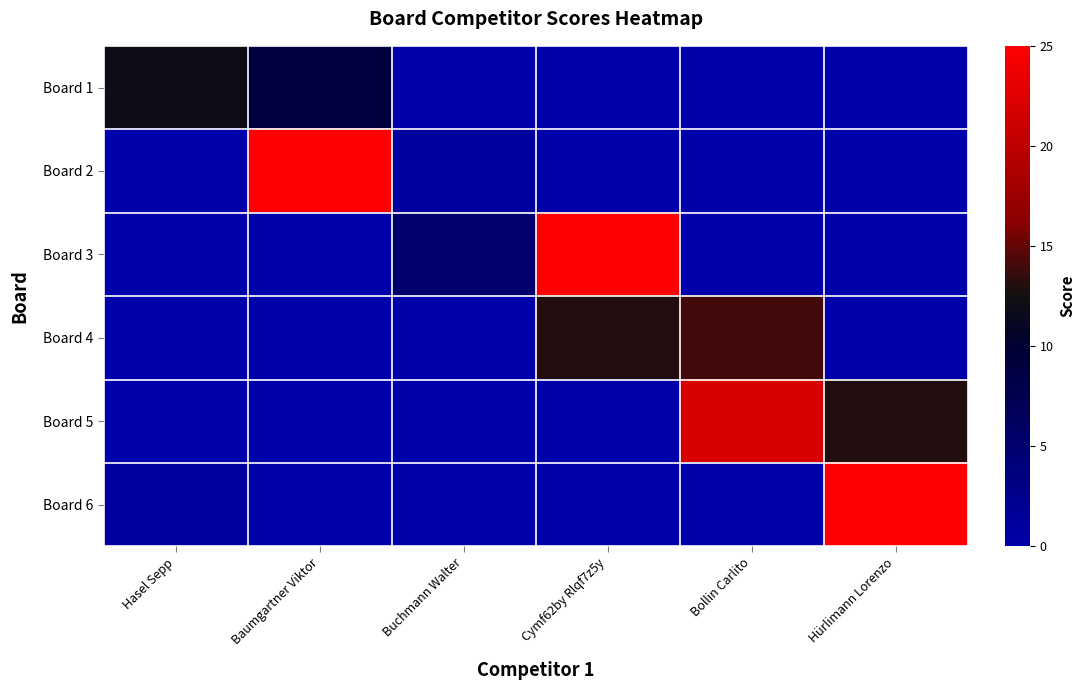

Reading left to right, list all the values displayed in this chart.

Board 1: Hasel Sepp=12	Baumgartner Viktor=9	Buchmann Walter=0	Cymf62by Rlqf7z5y=0	Bollin Carlito=0	Hürlimann Lorenzo=0
Board 2: Hasel Sepp=0	Baumgartner Viktor=25	Buchmann Walter=1	Cymf62by Rlqf7z5y=0	Bollin Carlito=0	Hürlimann Lorenzo=0
Board 3: Hasel Sepp=0	Baumgartner Viktor=0	Buchmann Walter=5	Cymf62by Rlqf7z5y=25	Bollin Carlito=0	Hürlimann Lorenzo=0
Board 4: Hasel Sepp=0	Baumgartner Viktor=0	Buchmann Walter=0	Cymf62by Rlqf7z5y=13	Bollin Carlito=14	Hürlimann Lorenzo=0
Board 5: Hasel Sepp=0	Baumgartner Viktor=0	Buchmann Walter=0	Cymf62by Rlqf7z5y=0	Bollin Carlito=22	Hürlimann Lorenzo=13
Board 6: Hasel Sepp=1	Baumgartner Viktor=0	Buchmann Walter=0	Cymf62by Rlqf7z5y=0	Bollin Carlito=0	Hürlimann Lorenzo=25